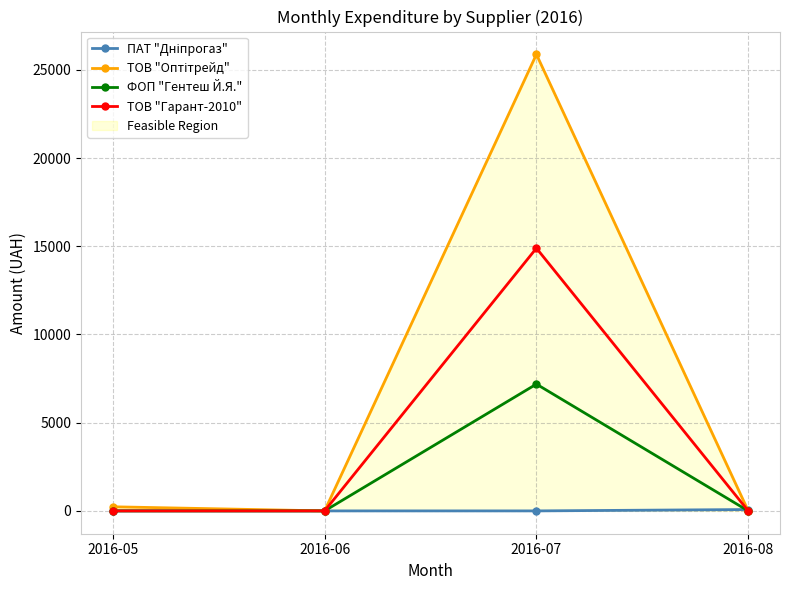

Which series changed the most between 2016-06 and 2016-08?

ПАТ "Дніпрогаз"